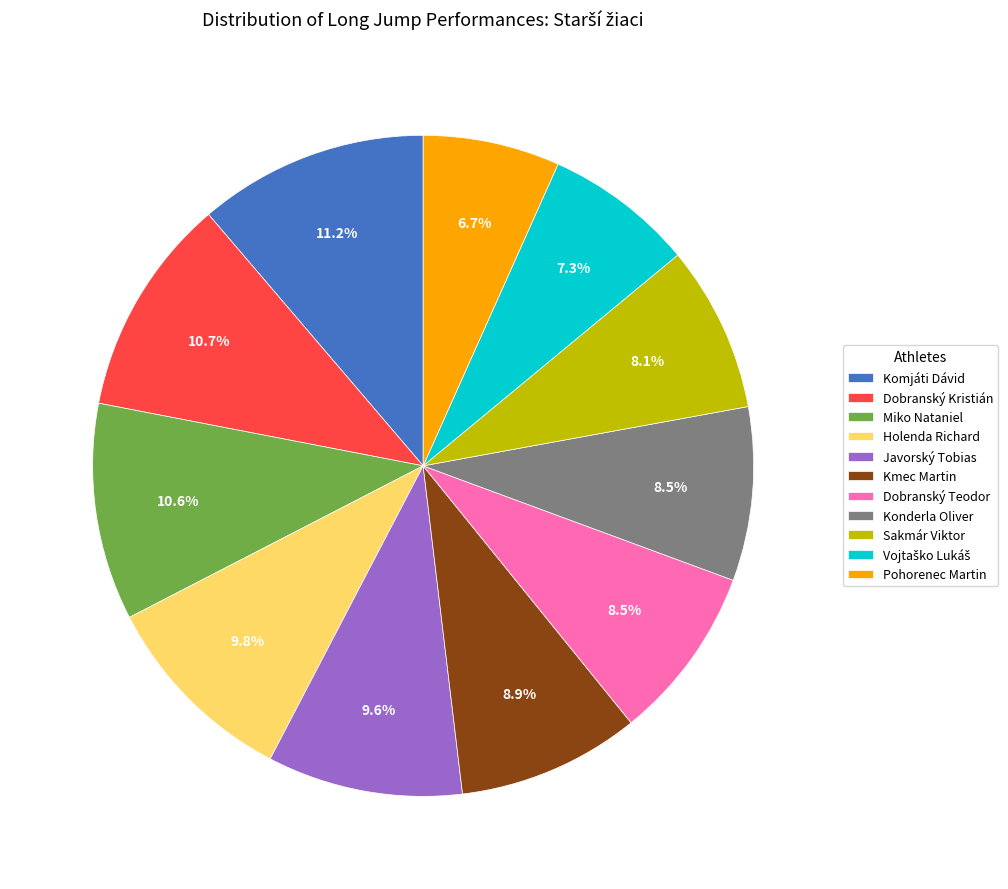

Approximately how many times larger is the value at Javorský Tobias compared to Pohorenec Martin?

1.4